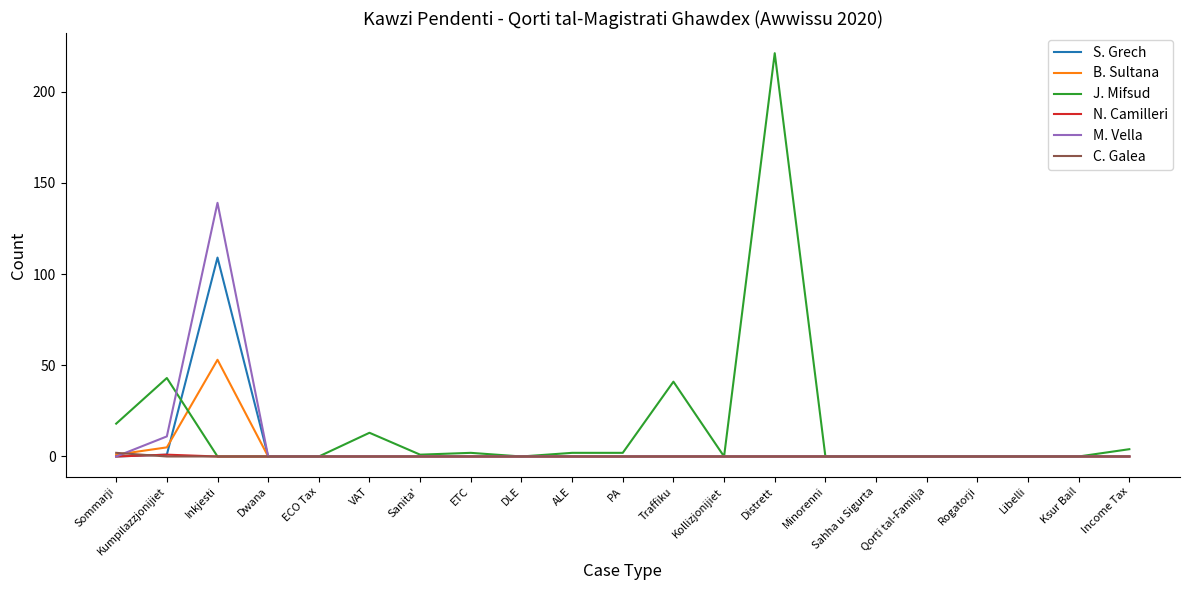

Where is M. Vella nearest to the value 69?

Kumpilazzjonijiet